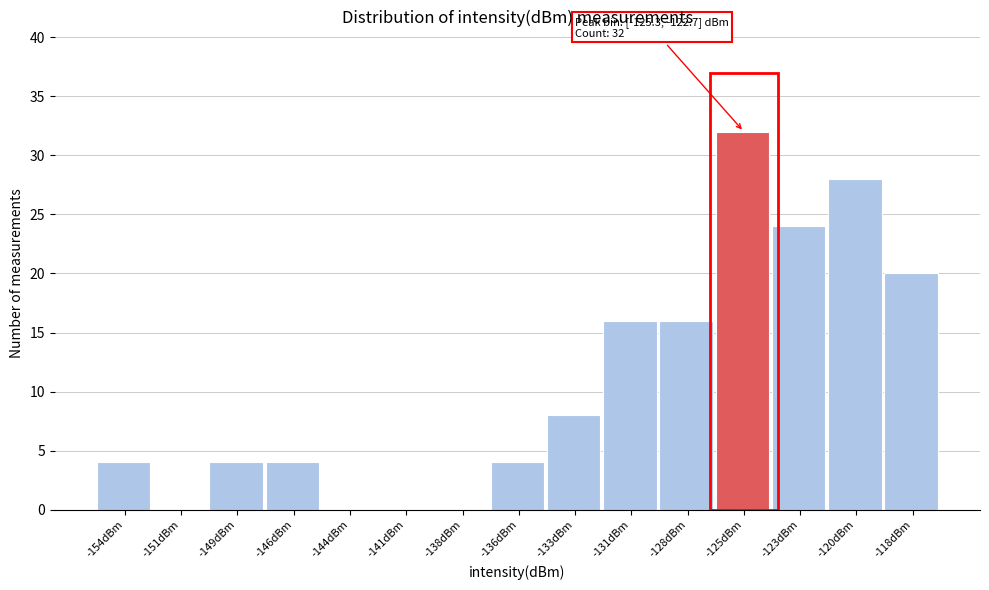

Reading left to right, extract all data points from this chart.

-154dBm=4	-151dBm=0	-149dBm=4	-146dBm=4	-144dBm=0	-141dBm=0	-138dBm=0	-136dBm=4	-133dBm=8	-131dBm=16	-128dBm=16	-125dBm=32	-123dBm=24	-120dBm=28	-118dBm=20